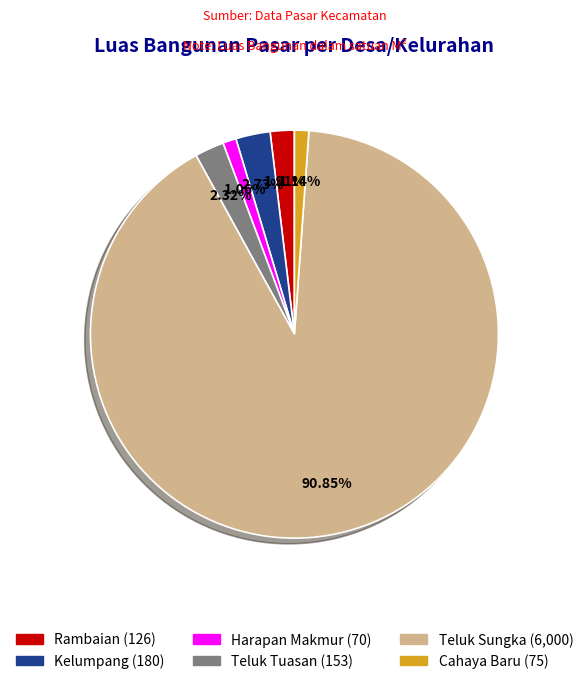

Between Harapan Makmur and Teluk Sungka, which is larger?

Teluk Sungka